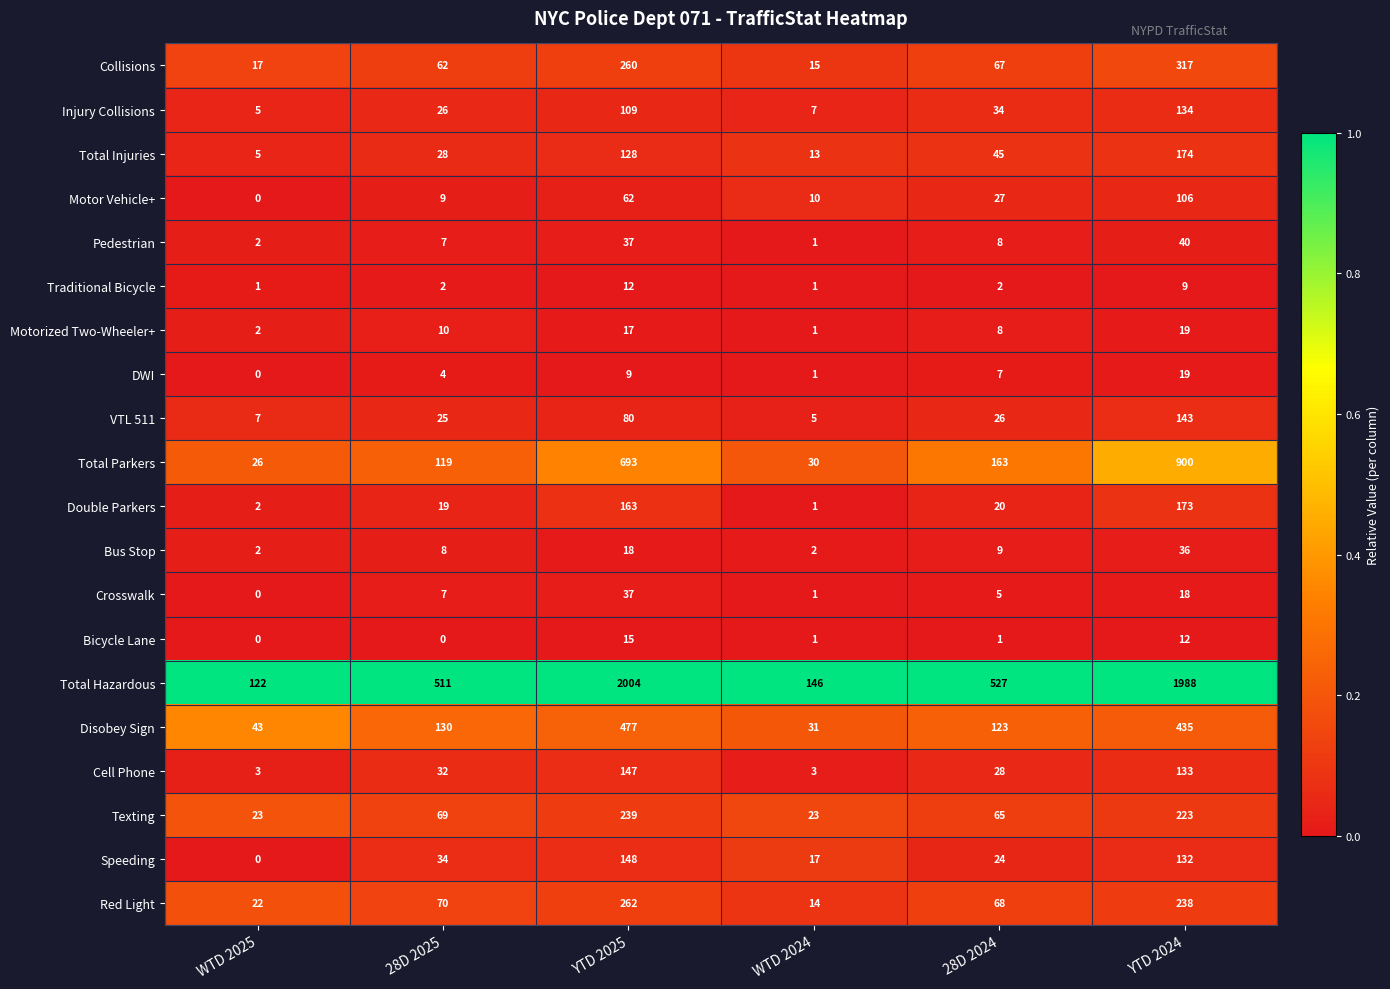

The value of Disobey Sign at 28D 2025 is 130. True or false?

True